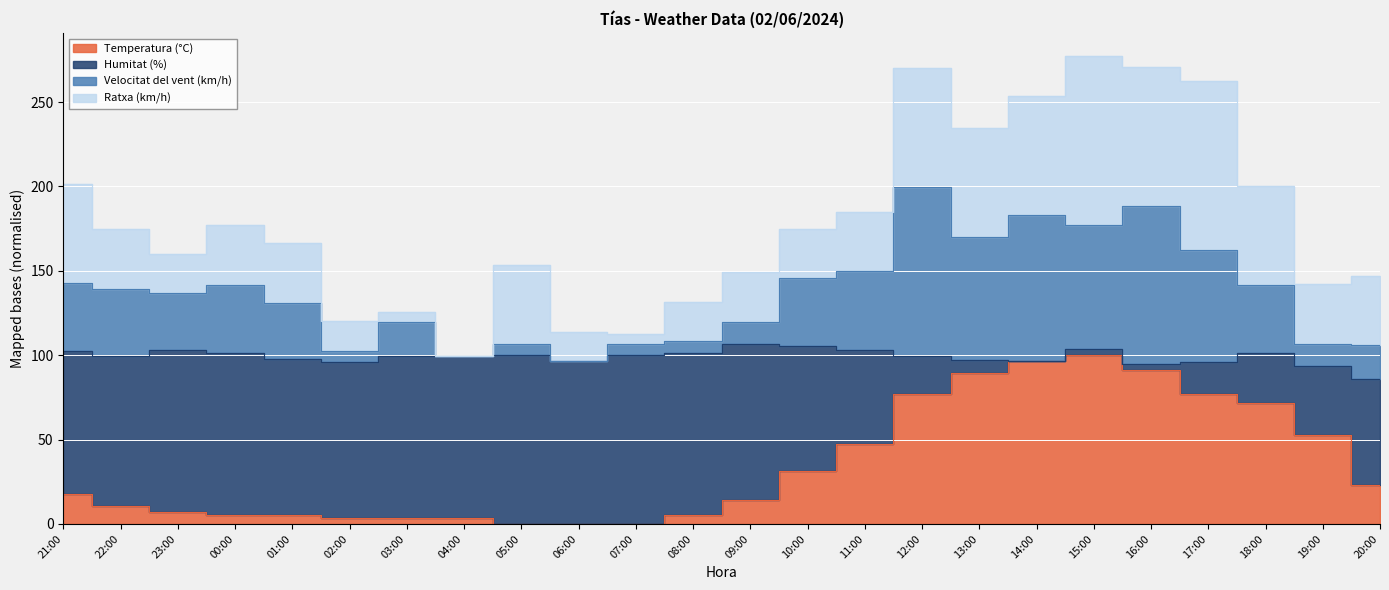

The Temperatura (°C) series shows 1.6 at 02:00. True or false?

False